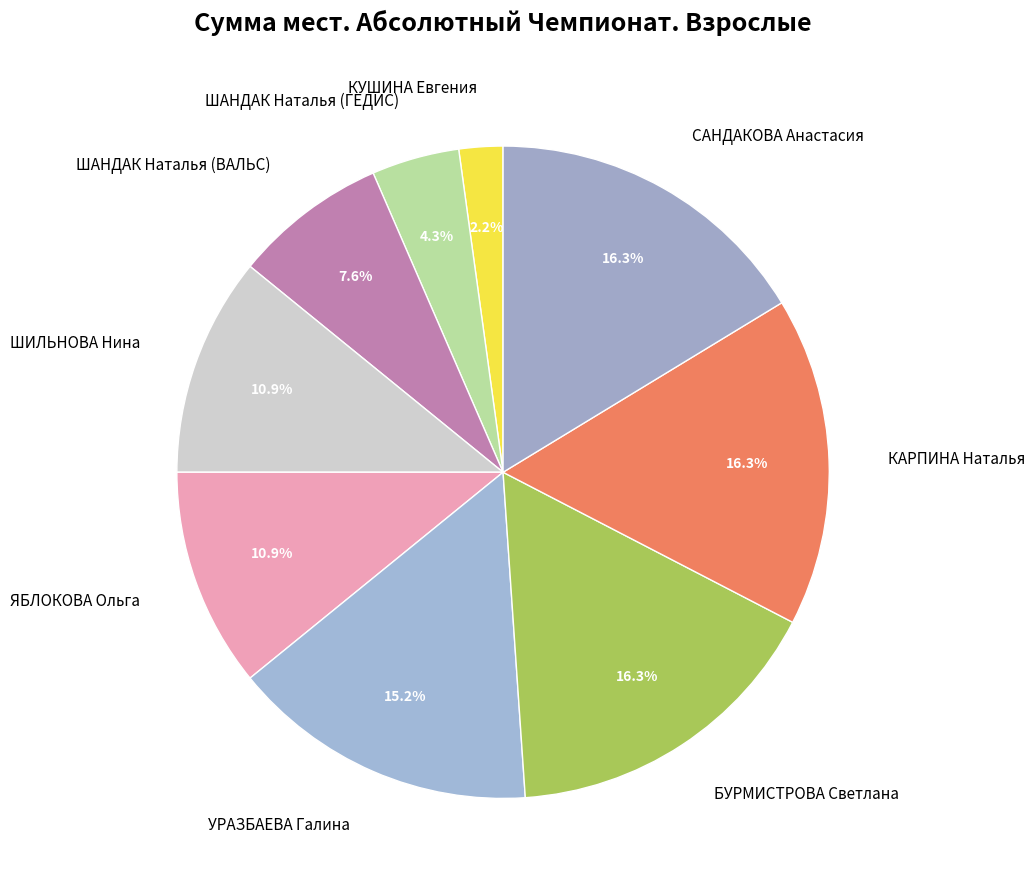

Which category has the smallest portion of the pie?

КУШИНА Евгения